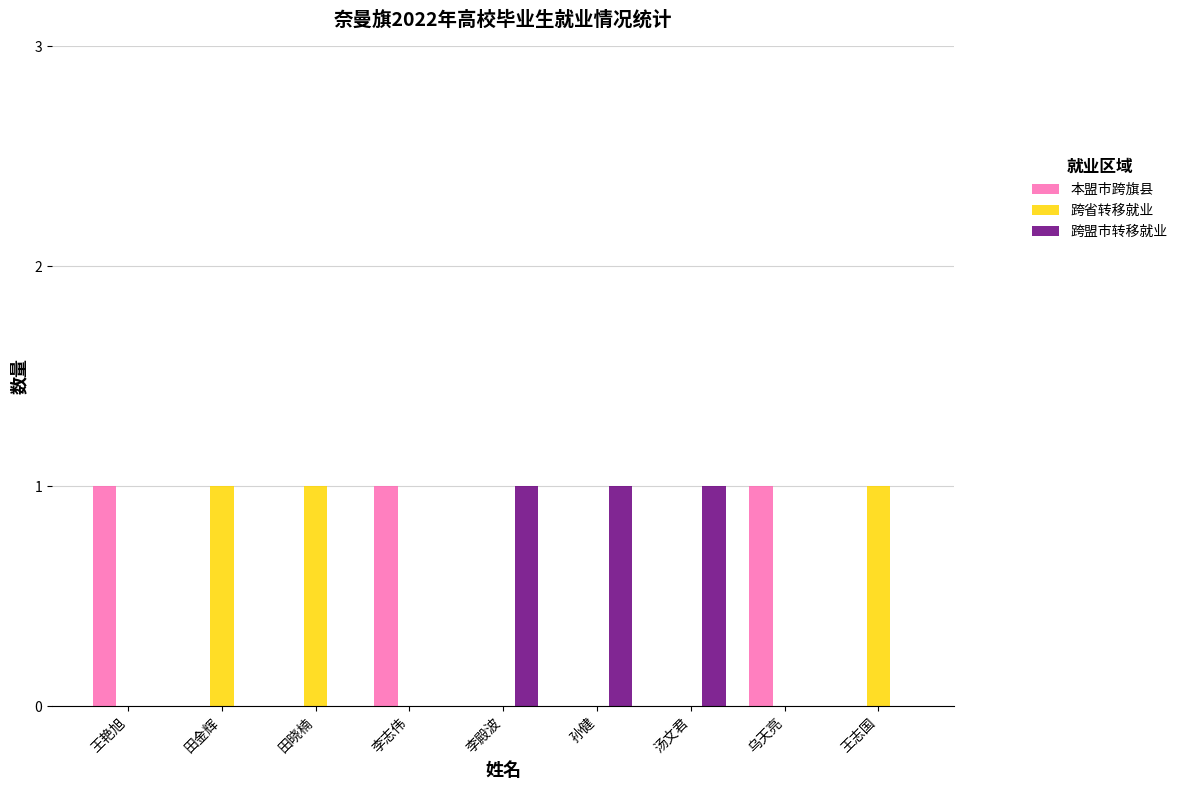

What is the sum of all 跨盟市转移就业 values?

3